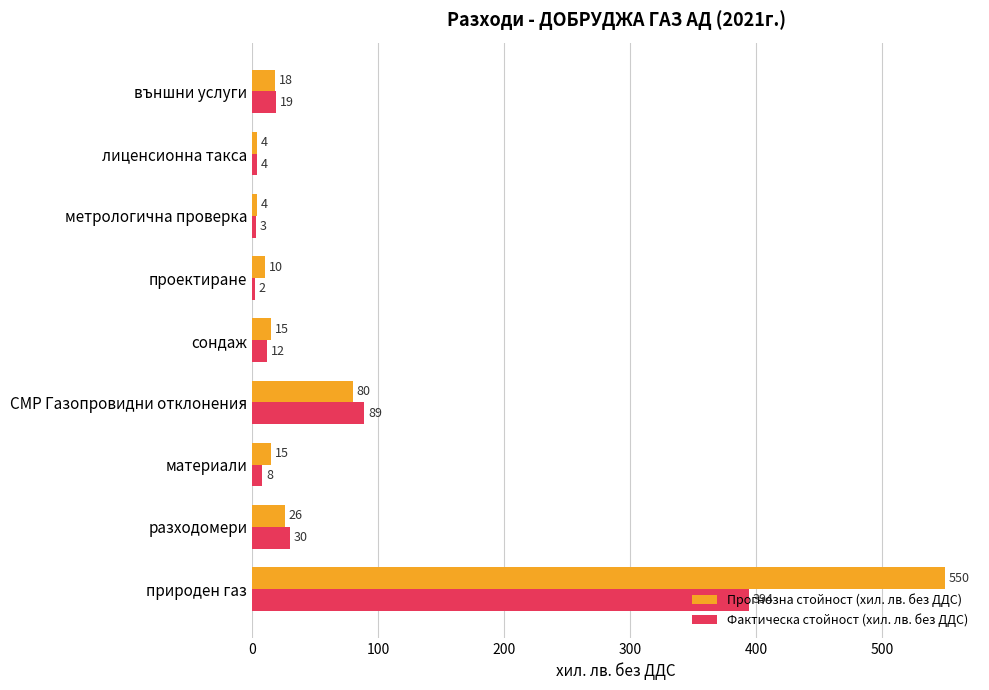

Which series changed the most between природен газ and лиценсионна такса?

Прогнозна стойност (хил. лв. без ДДС)